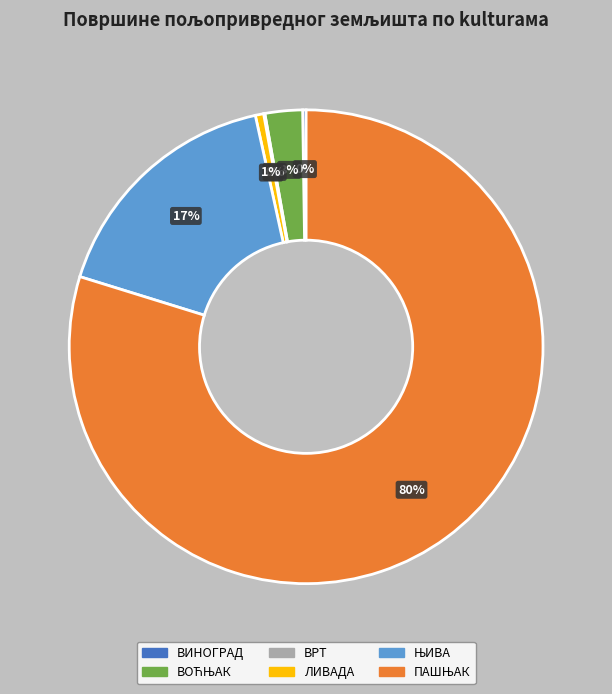

To the nearest percent, what is the average slice percentage?

17%